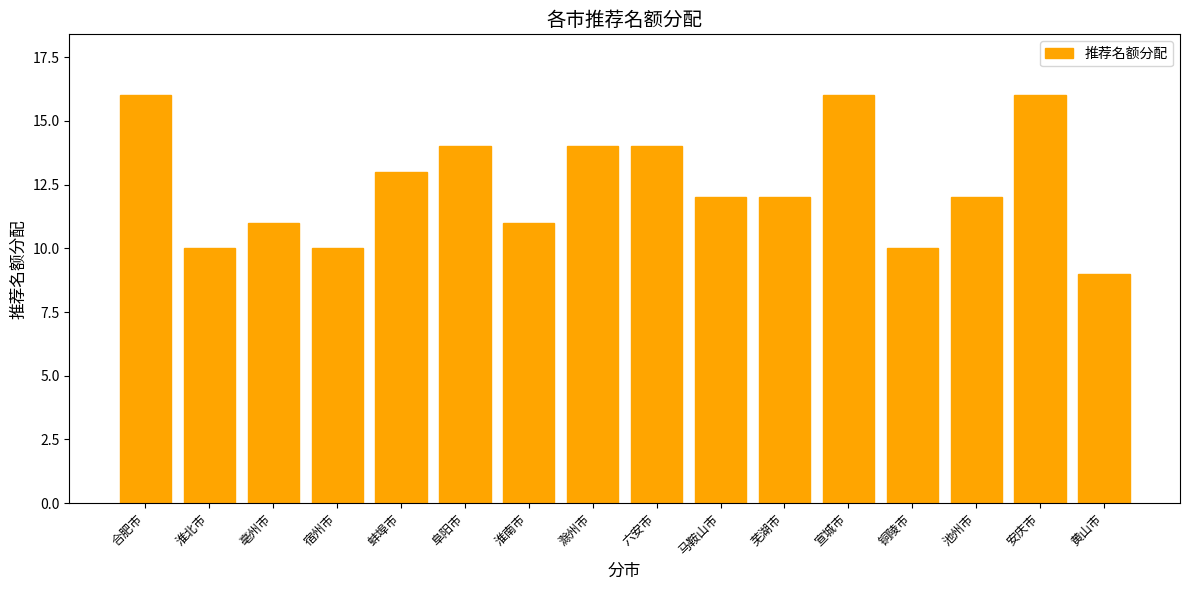

What is the greatest value displayed?

16